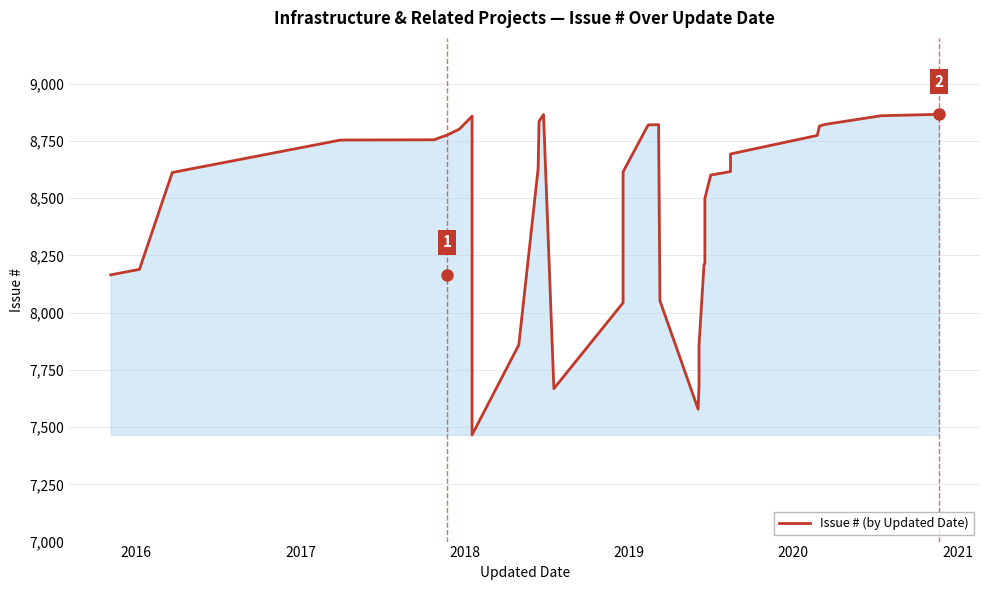

How many interior local valleys (lower than both neighbors) does the data have?

3